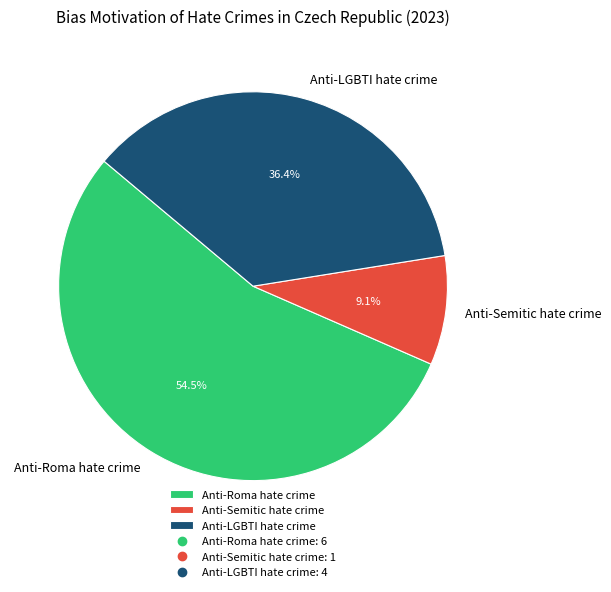

What is the total percentage of Anti-Roma hate crime and Anti-Semitic hate crime?

63.6%